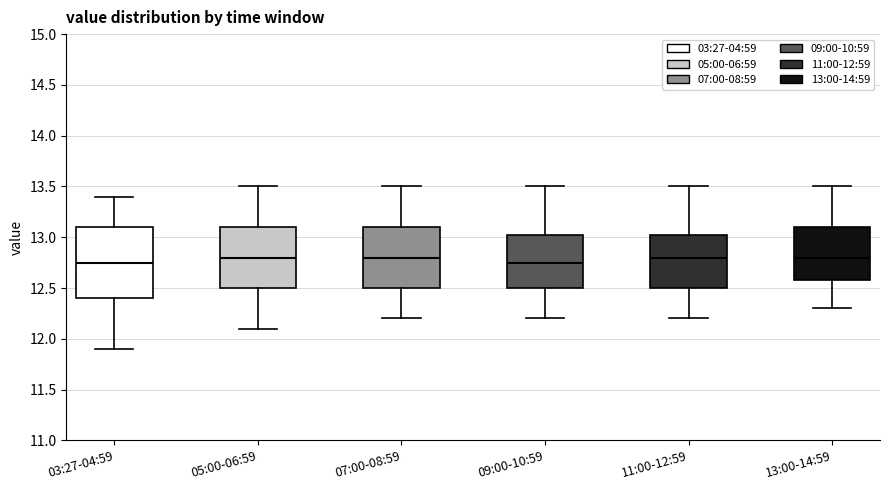

Reading left to right, transcribe this box plot: for each box, give where its median line is, the range the box spans, and where its two whiskers end, as read against the y-axis. The values are not printed on the chart, so give them approximately, as read against the axis.

03:27-04:59: median 12.75, box 12.40 to 13.10, whiskers 11.90 to 13.40
05:00-06:59: median 12.80, box 12.50 to 13.10, whiskers 12.10 to 13.50
07:00-08:59: median 12.80, box 12.50 to 13.10, whiskers 12.20 to 13.50
09:00-10:59: median 12.75, box 12.50 to 13.05, whiskers 12.20 to 13.50
11:00-12:59: median 12.80, box 12.50 to 13.05, whiskers 12.20 to 13.50
13:00-14:59: median 12.80, box 12.60 to 13.10, whiskers 12.30 to 13.50